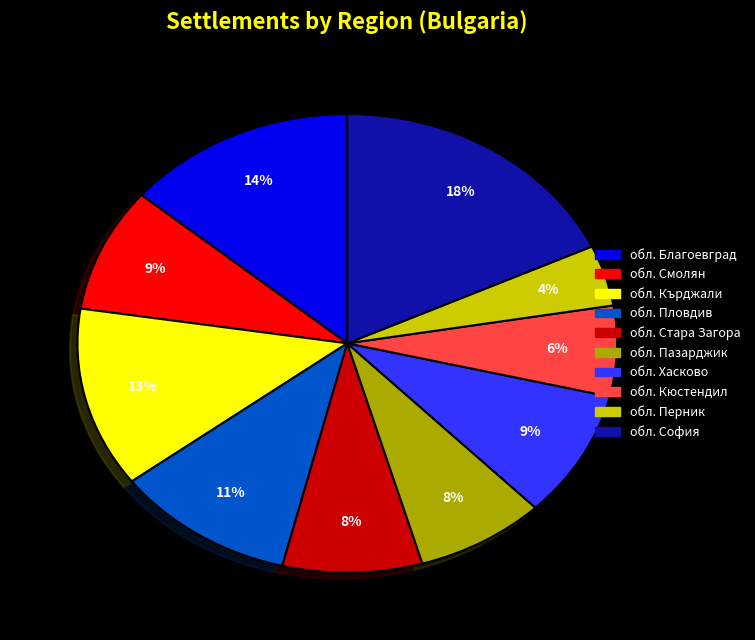

To the nearest percent, what is the average slice percentage?

10%